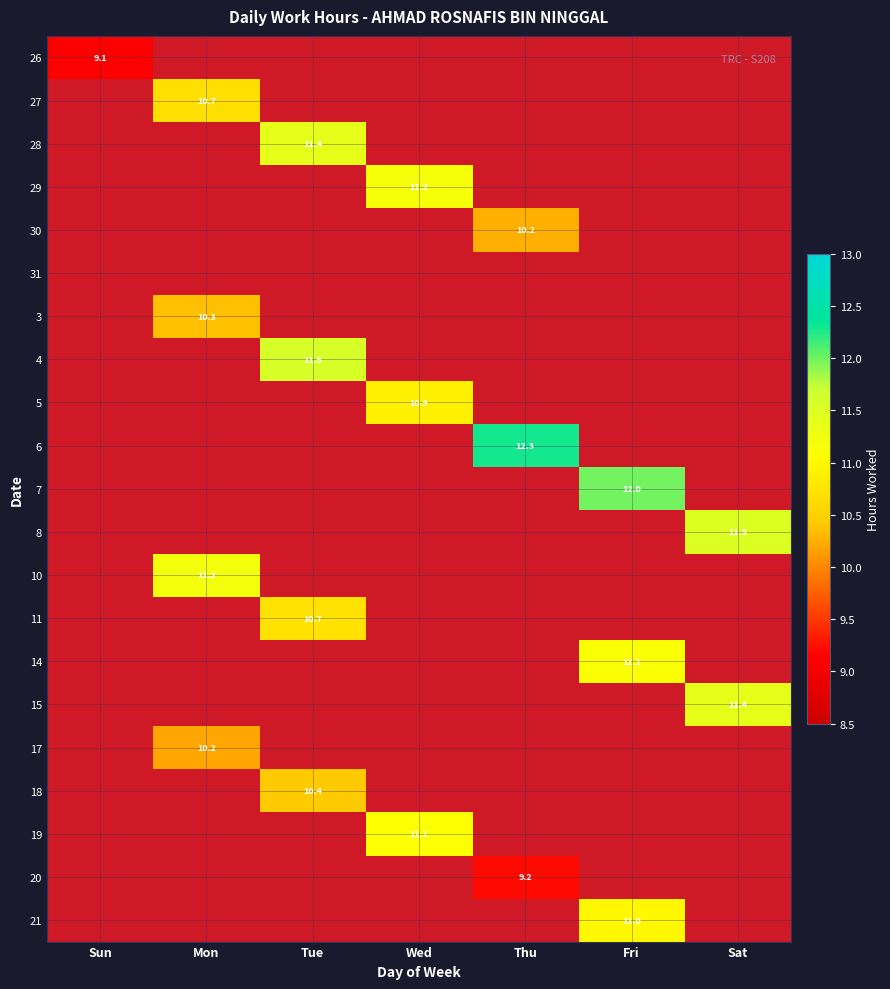

Between Mon and Fri, which is larger?

Mon